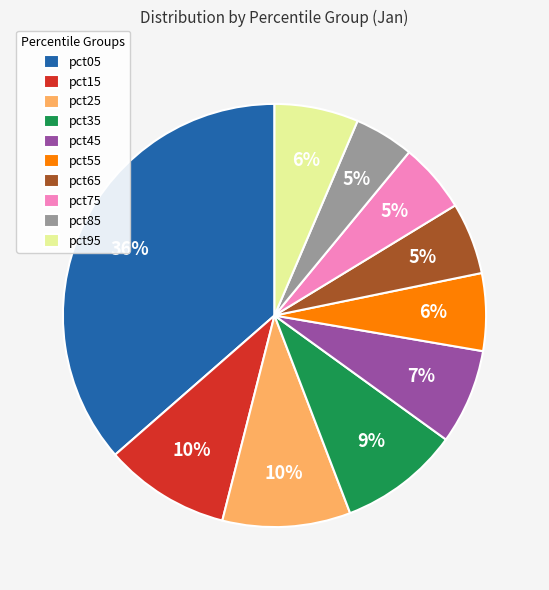

How many slices are in this pie chart?

10